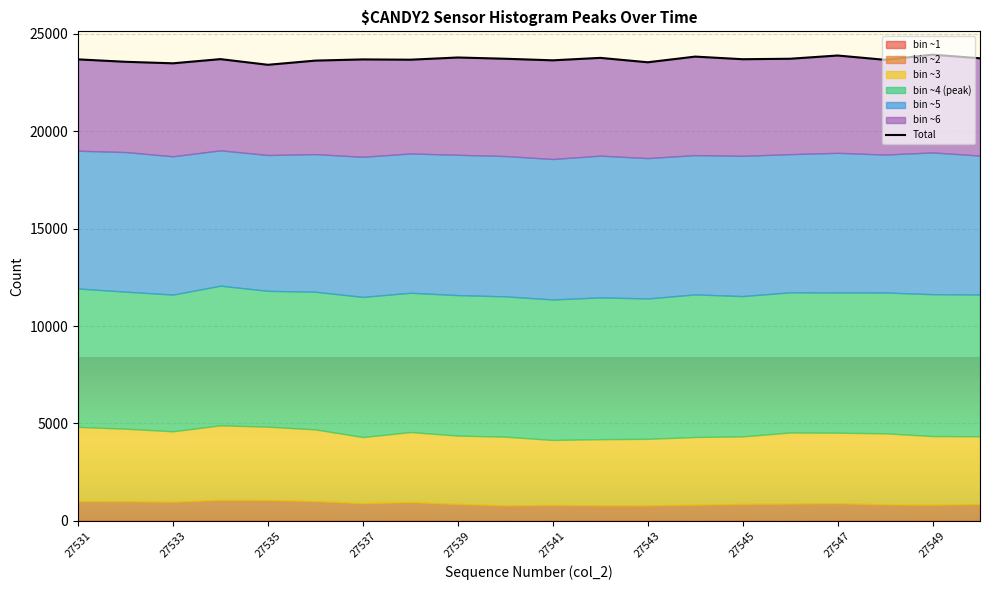

What is the value of the 3rd point from the left?

23473